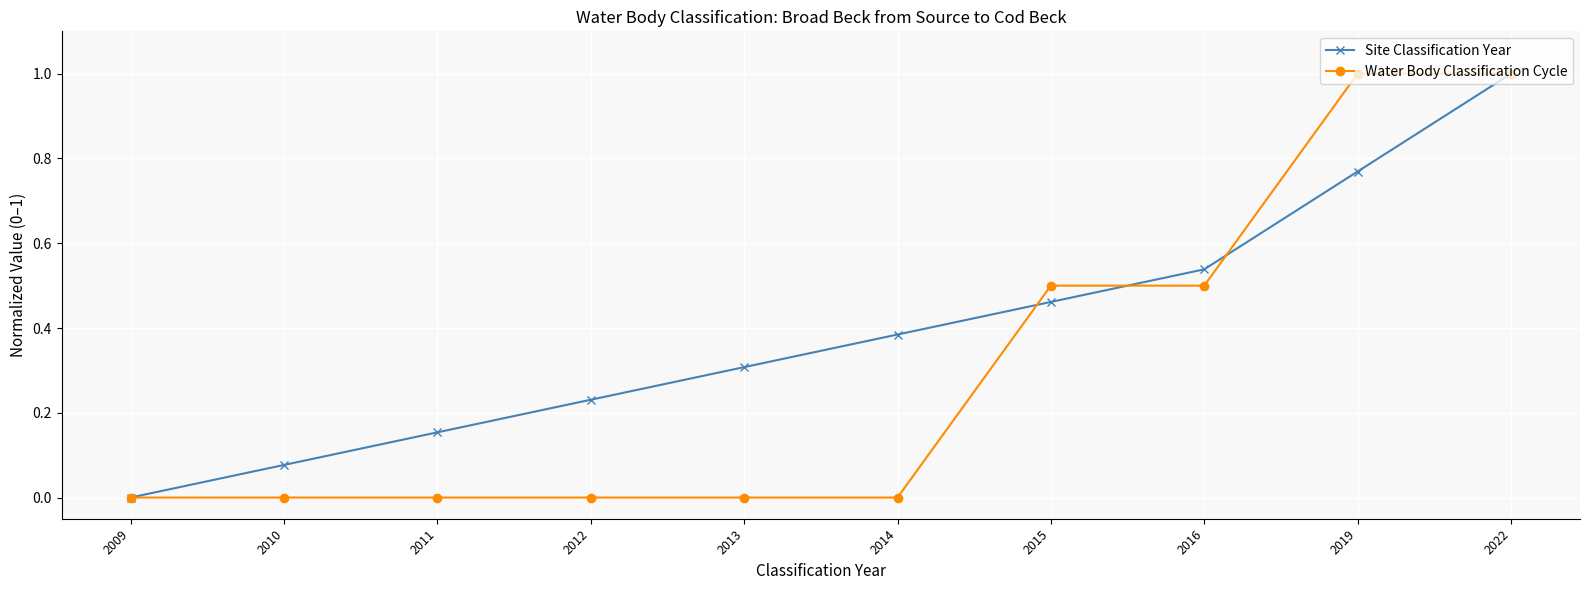

Rank the series at 2014 from highest to lowest value.

Site Classification Year, Water Body Classification Cycle